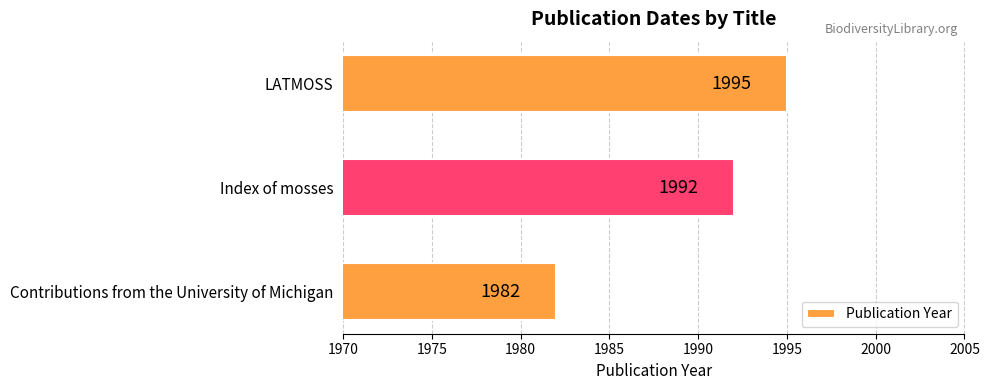

What is the sum of all values?

5969